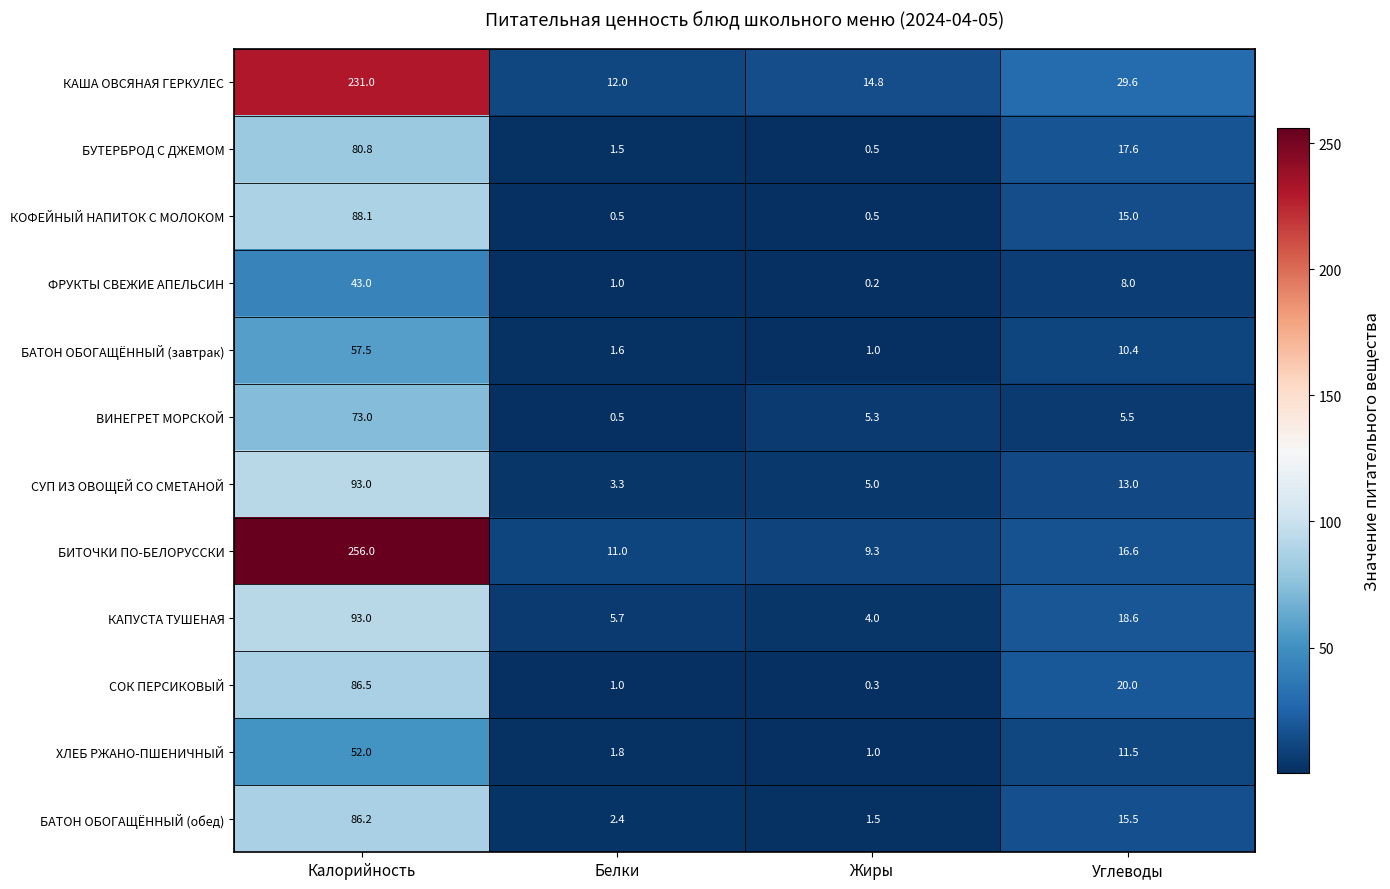

What is the total value across all series at Углеводы?

181.3